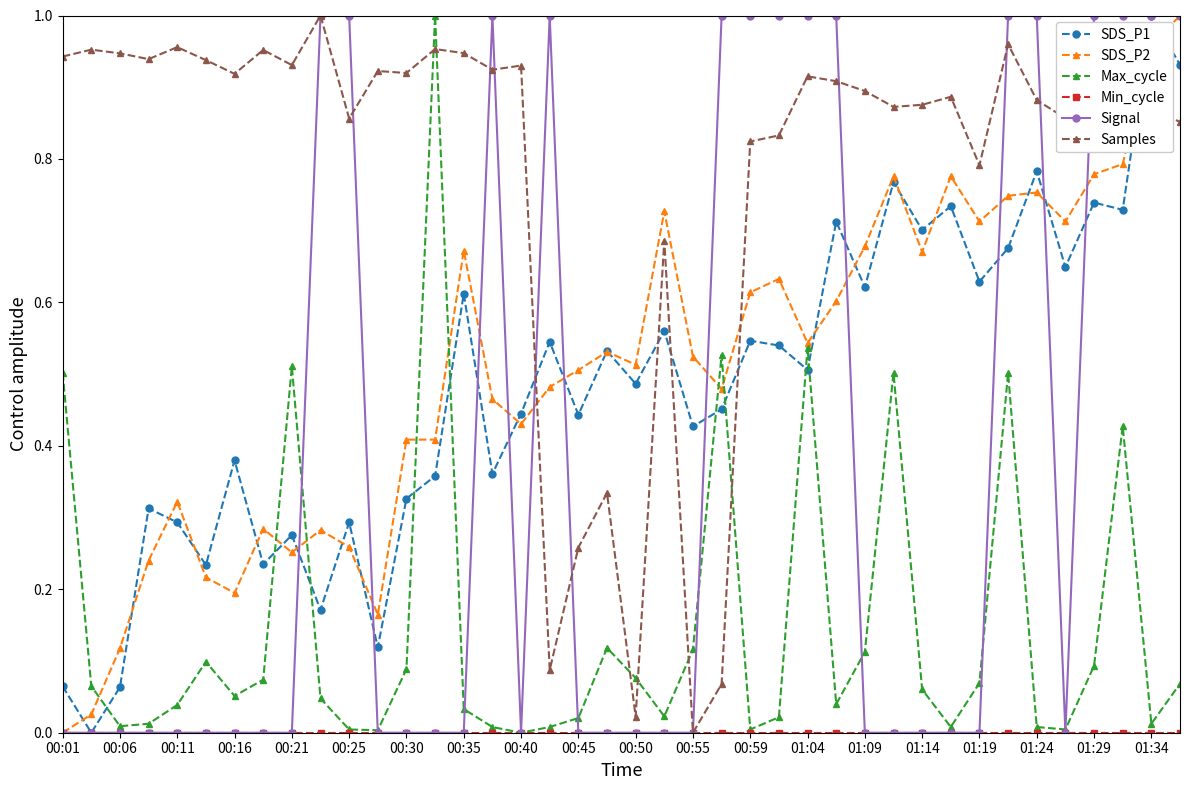

After their last crossing, which series has the higher values: Max_cycle or SDS_P1?

SDS_P1